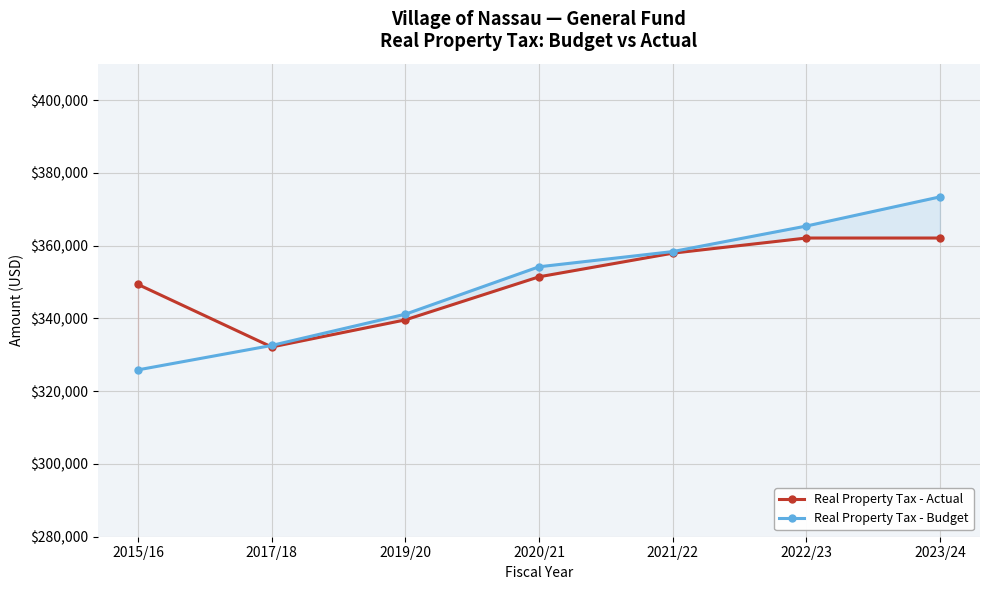

How many times do Real Property Tax - Budget and Real Property Tax - Actual cross each other?

1